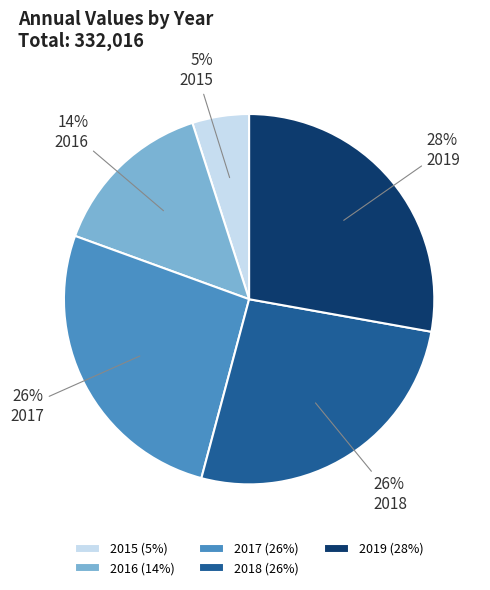

Is the sum of 2016 and 2018 greater than half?

No